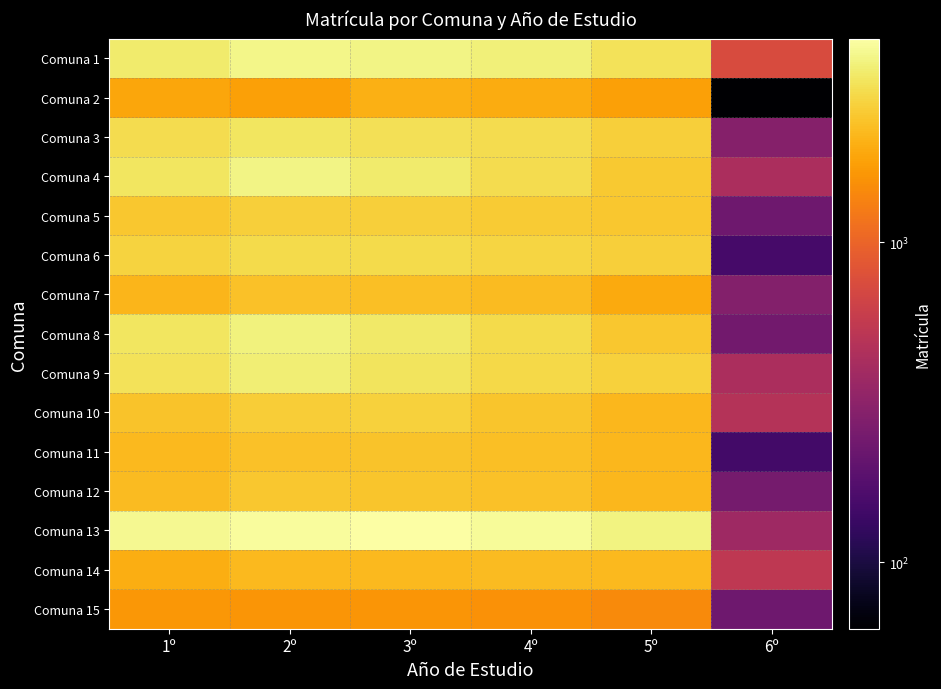

List the series in order of their peak value, highest first.

Comuna 13, Comuna 1, Comuna 4, Comuna 8, Comuna 9, Comuna 3, Comuna 6, Comuna 10, Comuna 5, Comuna 12, Comuna 11, Comuna 7, Comuna 14, Comuna 2, Comuna 15